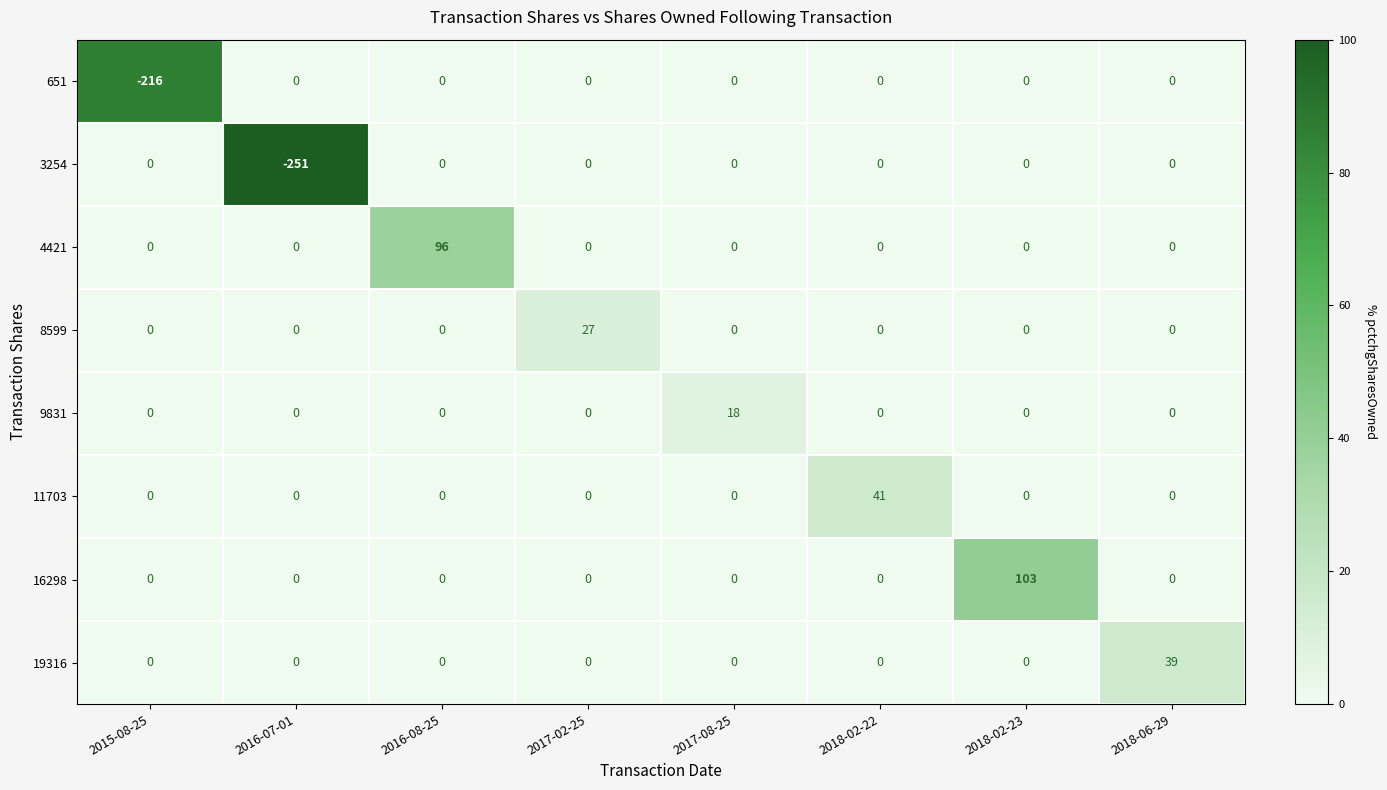

Which category has the lowest value across all series?

2016-07-01